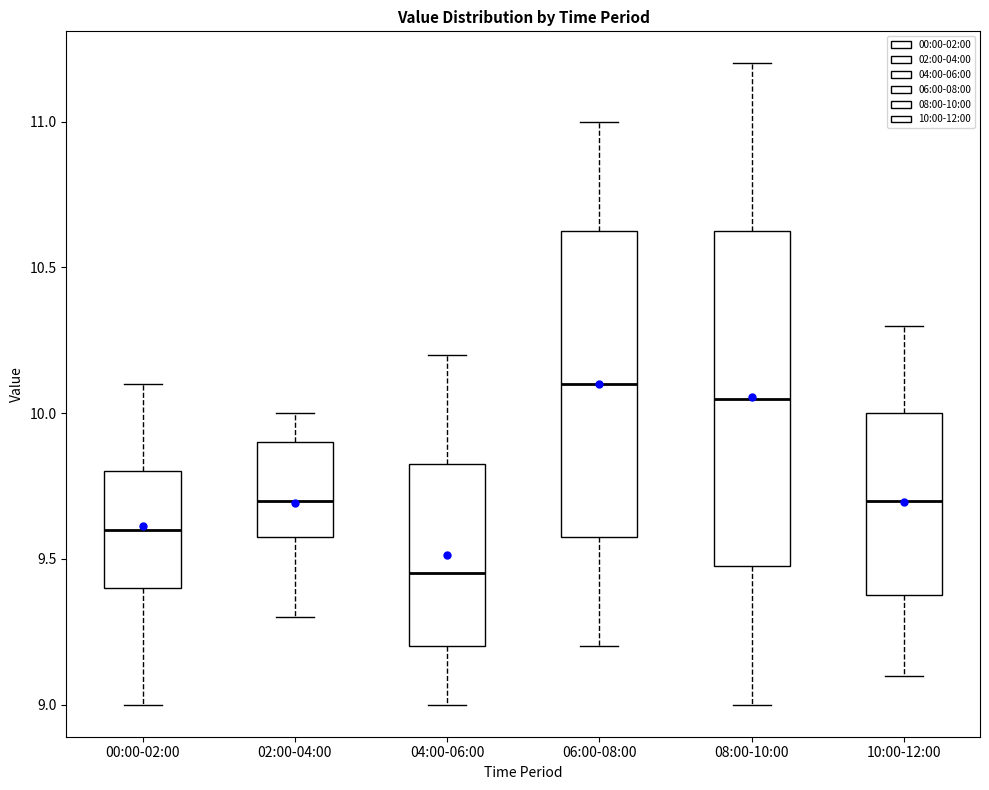

Comparing the boxes themselves (not the whiskers), which one is the tallest?

08:00-10:00